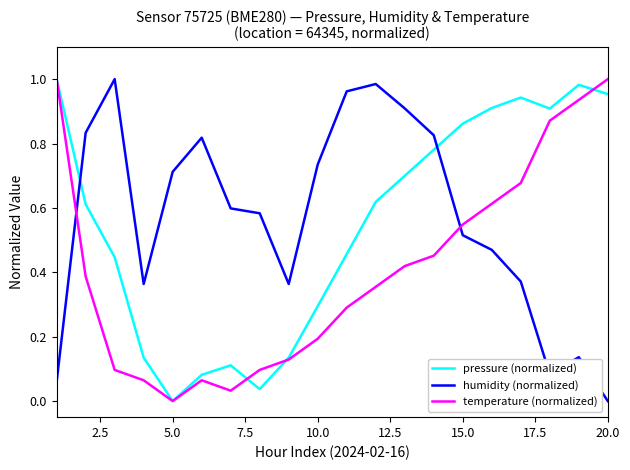

How many lines are shown in the chart?

3